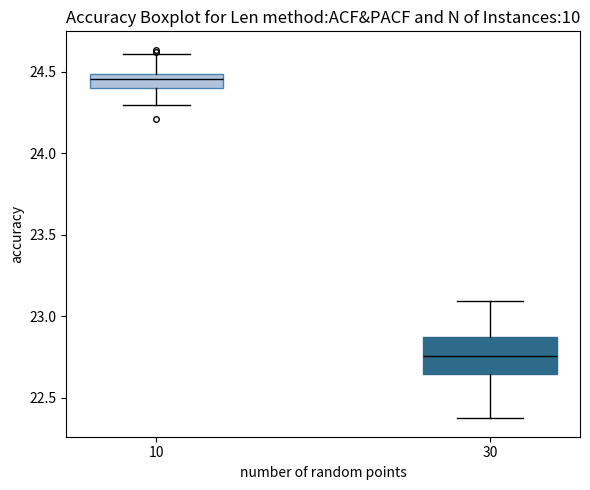

Which box is the tallest, from its lower edge to its upper edge?

30